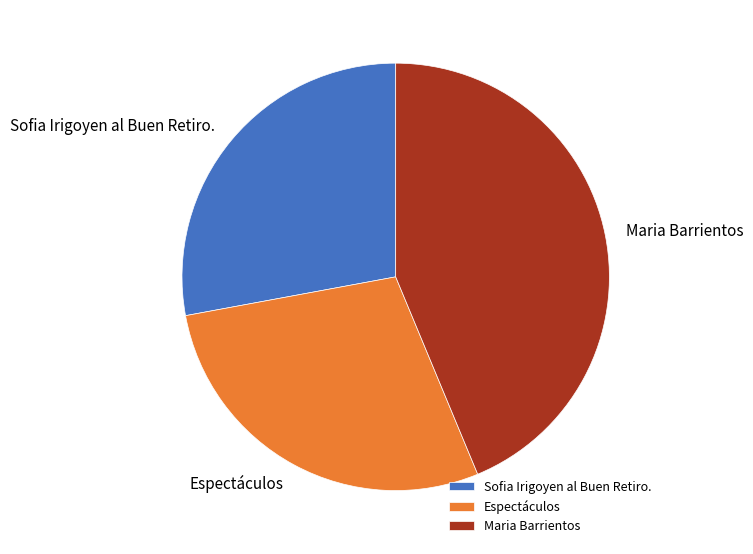

Does Espectáculos account for over 50% of the chart?

No